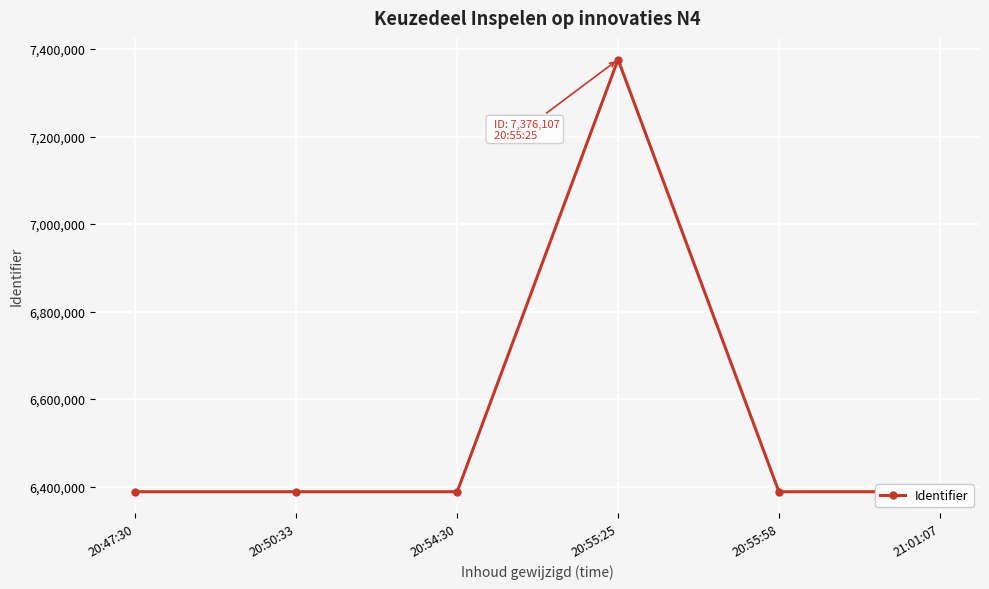

At which label does the data first exceed 6388137?

20:55:25